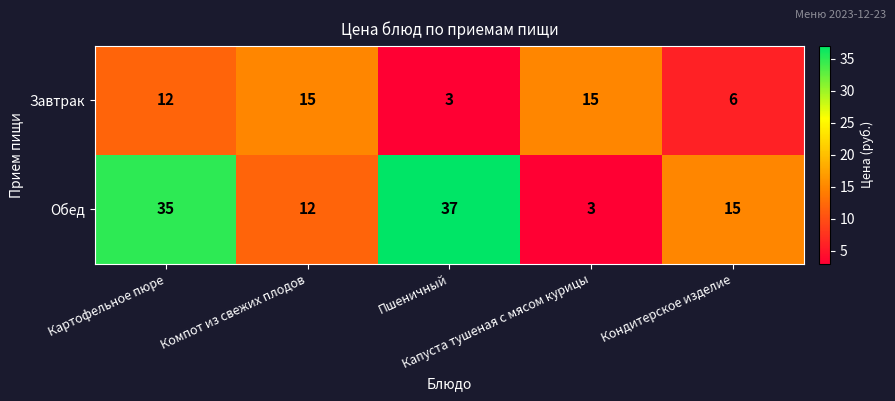

What is the difference between the second highest and second lowest values in the Завтрак series?

9